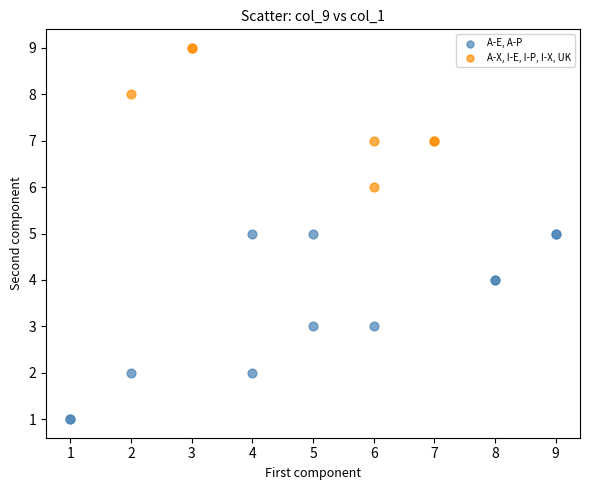

Which series reaches the minimum Y coordinate?

A-E, A-P